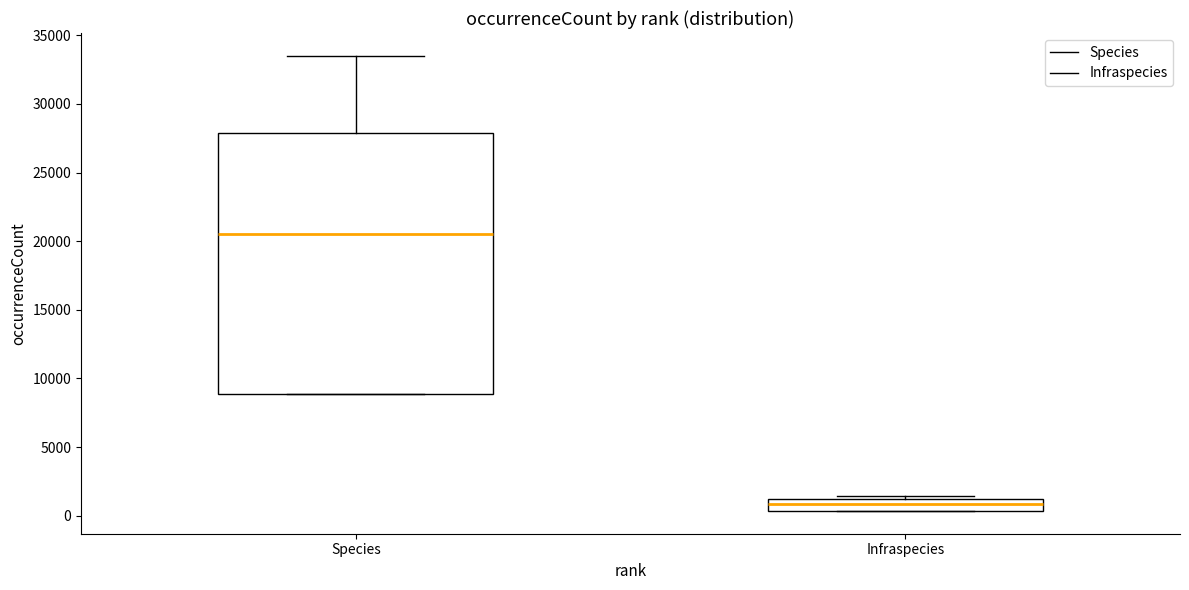

Where does the upper whisker of the box for Species end on the y-axis? The values are not printed on the chart, so give them approximately, as read against the axis.

33500